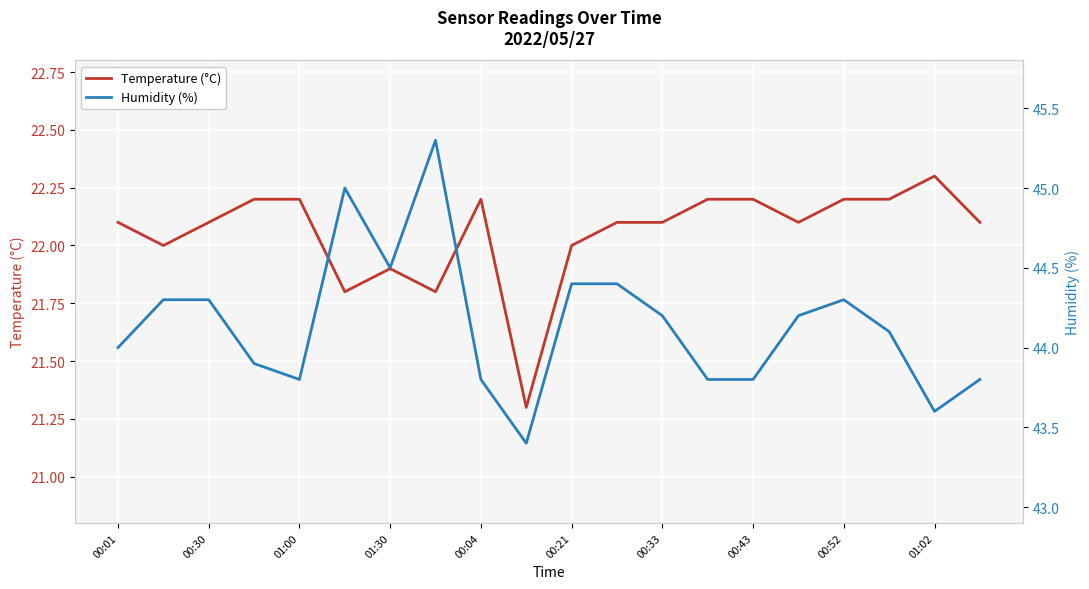

What is the value of the Temperature (°C) point at the 6th from the left?

21.8